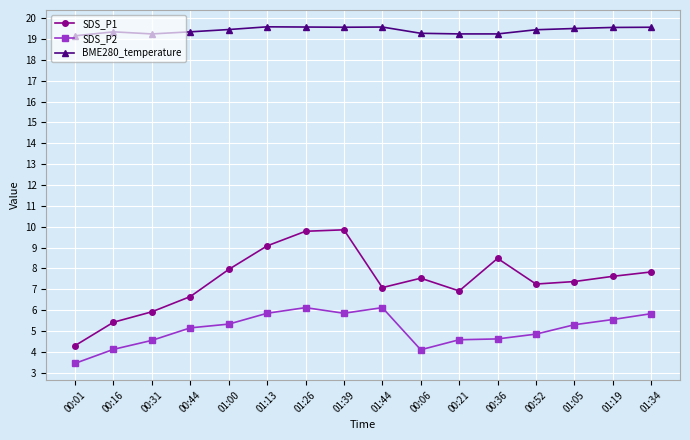

True or false: SDS_P1 has more than 2 points higher than both neighbors.

True